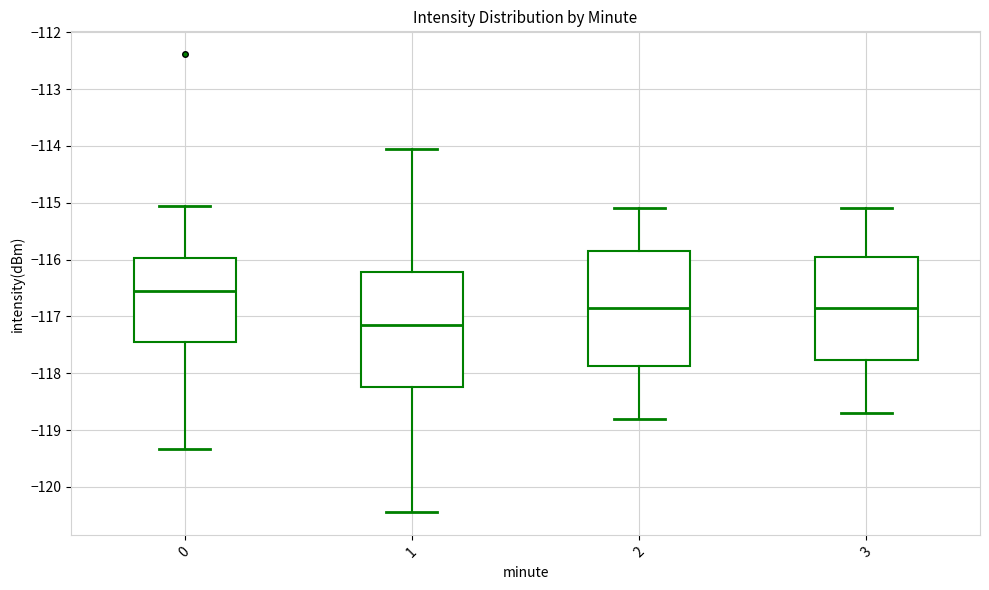

Where is the lower edge of the box at x = 0 on the y-axis? The values are not printed on the chart, so give them approximately, as read against the axis.

-117.5